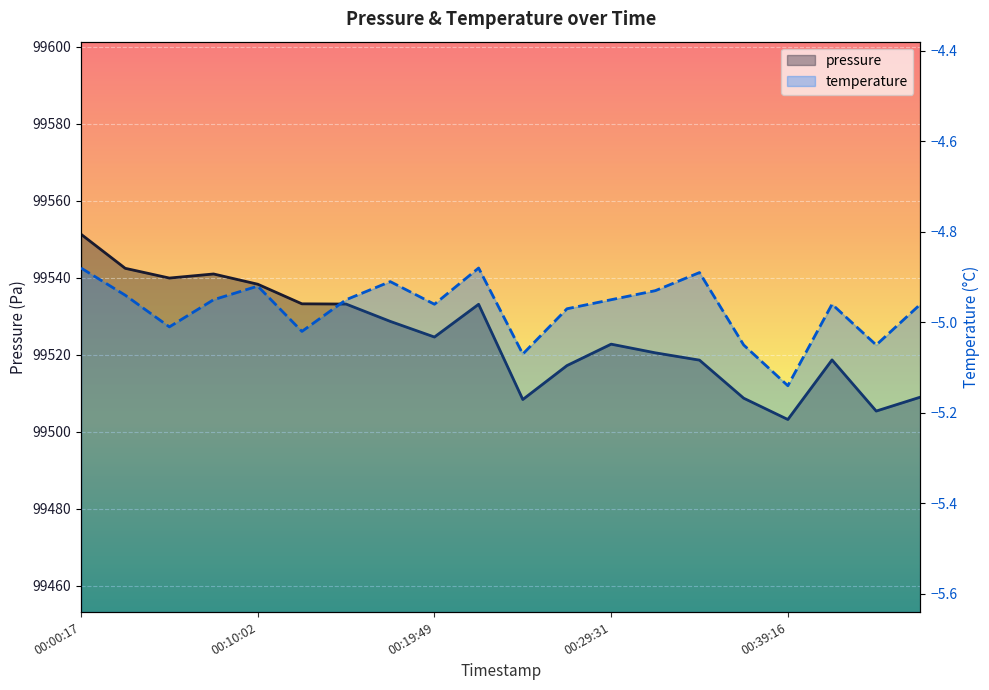

Which category has the highest value in the pressure series?

00:00:17